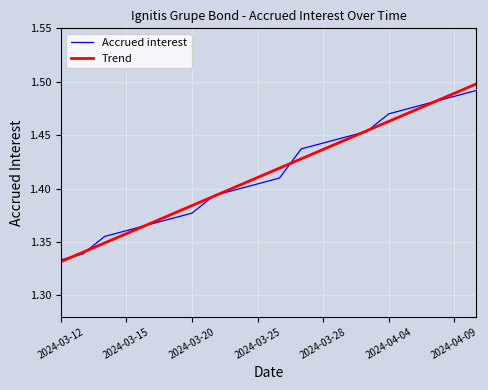

Which series has the largest range (max minus min)?

Trend